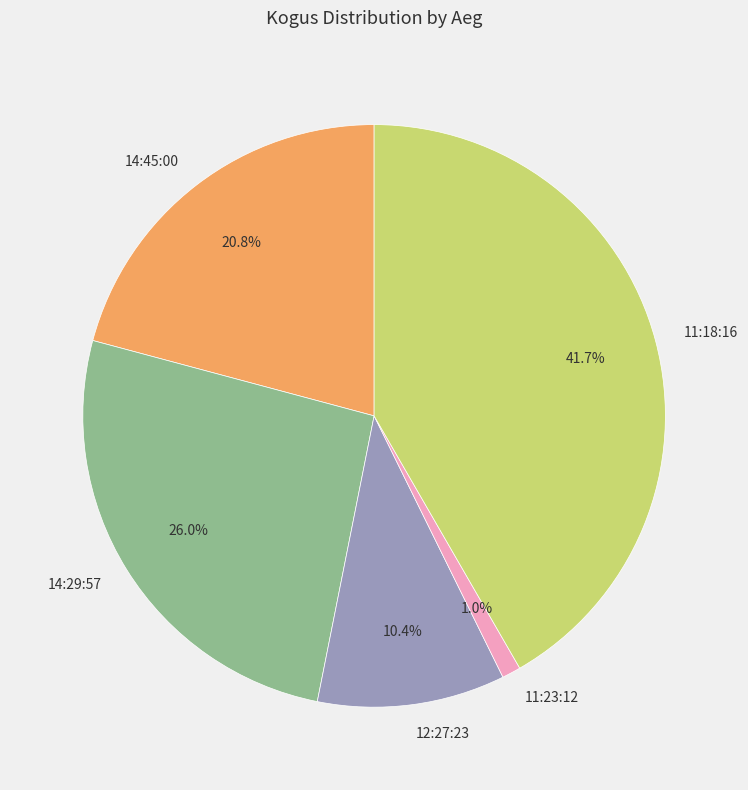

Which slice is the largest?

11:18:16